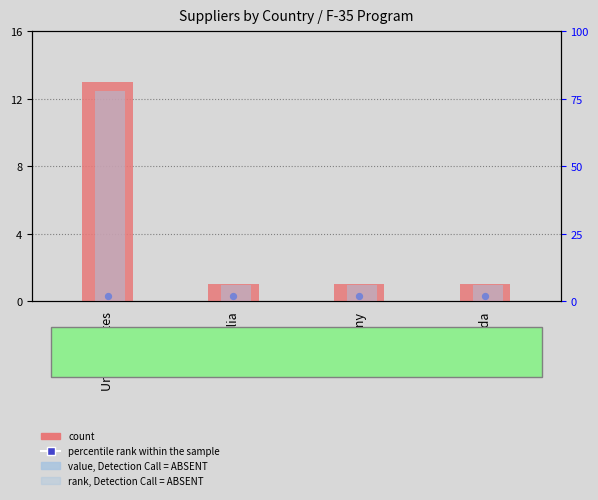

At how many categories does at least one series exceed 53?

1